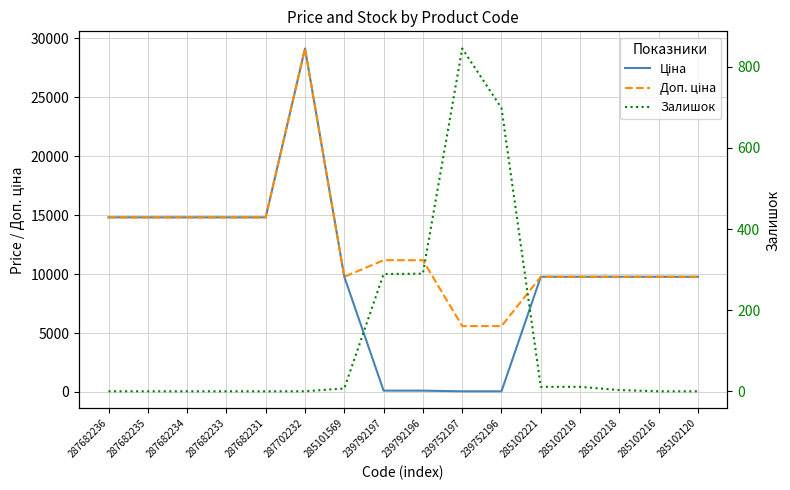

Reading right to left, transcribe all the data shown in this chart.

Ціна: 285102120=9775.5	285102216=9775.5	285102218=9775.5	285102219=9775.5	285102221=9775.5	239752196=55.9	239752197=55.9	239792196=111.8	239792197=111.8	285101569=9775.5	287702232=29152.3	287682231=14817.6	287682233=14817.6	287682234=14817.6	287682235=14817.6	287682236=14817.6
Доп. ціна: 285102120=9775.5	285102216=9775.5	285102218=9775.5	285102219=9775.5	285102221=9775.5	239752196=5591.0	239752197=5591.0	239792196=11182.0	239792197=11182.0	285101569=9775.5	287702232=29152.3	287682231=14817.6	287682233=14817.6	287682234=14817.6	287682235=14817.6	287682236=14817.6
Залишок: 285102120=0.0	285102216=0.0	285102218=3.0	285102219=11.0	285102221=11.0	239752196=698.0	239752197=845.0	239792196=290.0	239792197=289.0	285101569=7.0	287702232=0.0	287682231=0.0	287682233=0.0	287682234=0.0	287682235=0.0	287682236=0.0